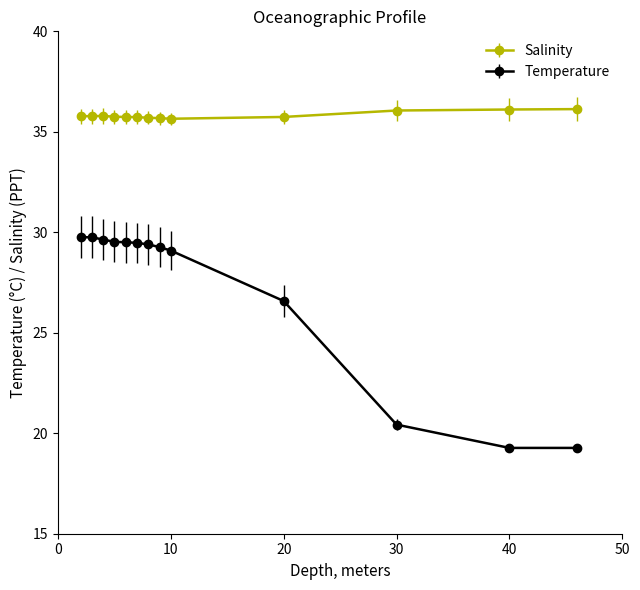

What is the difference between the second highest and minimum values in the Temperature series?

10.5